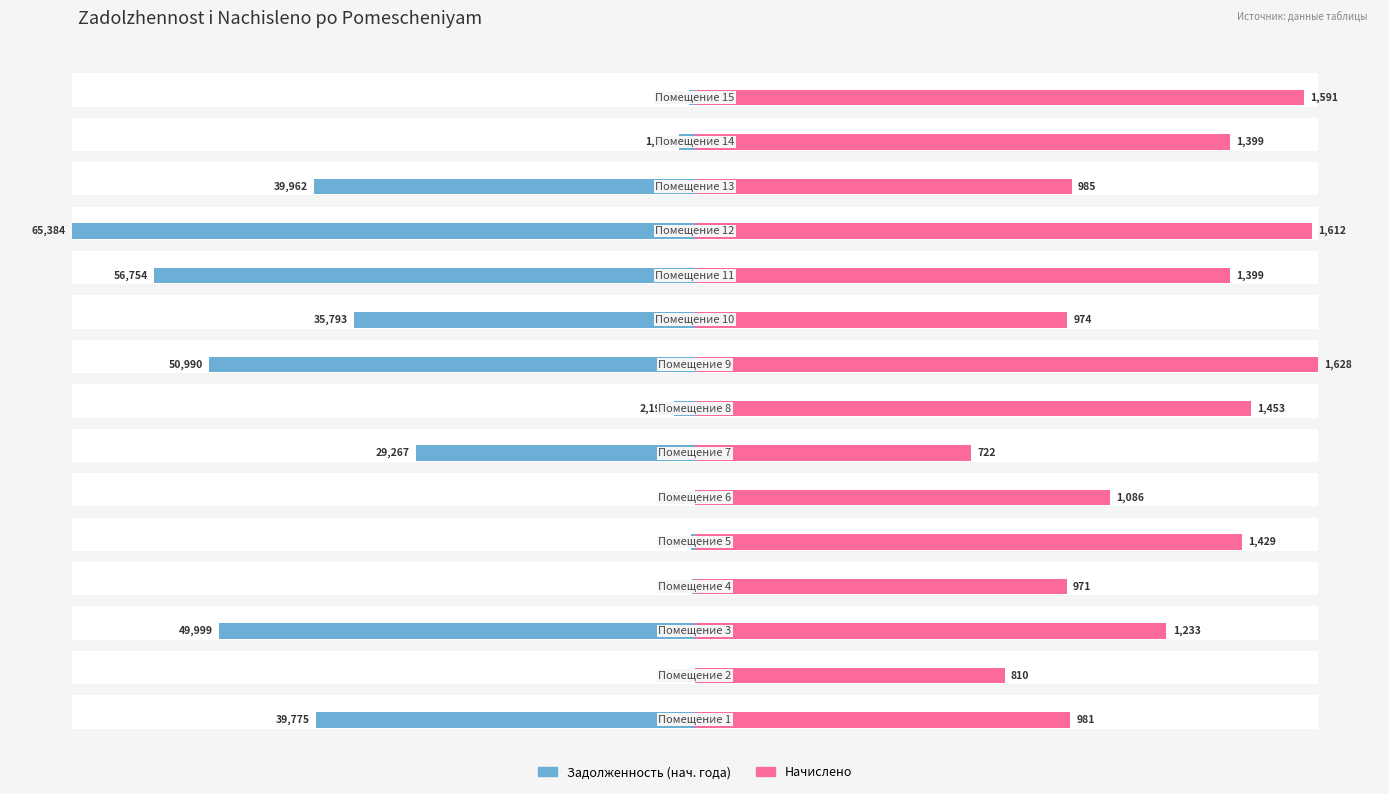

True or false: nachisleno has a value of 26.4 at 4.

False